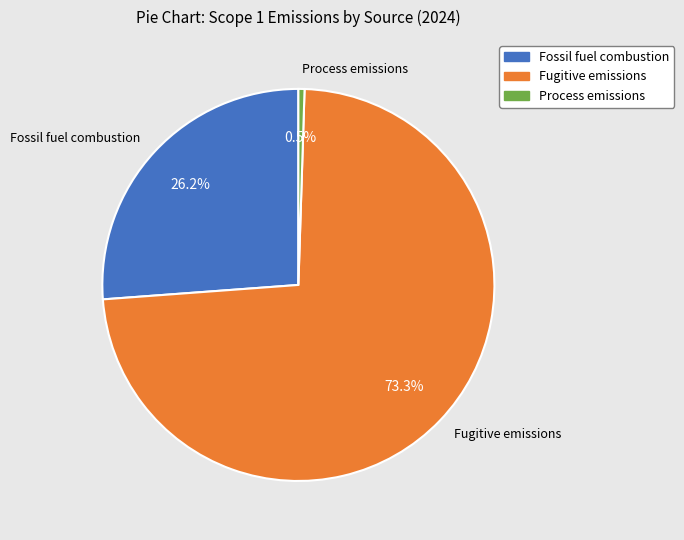

Is there a majority slice in this chart?

Yes